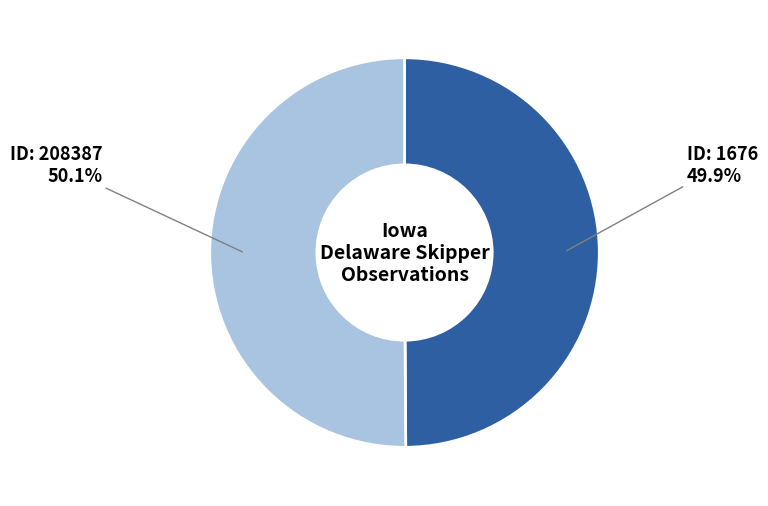

How many slices are in this pie chart?

2